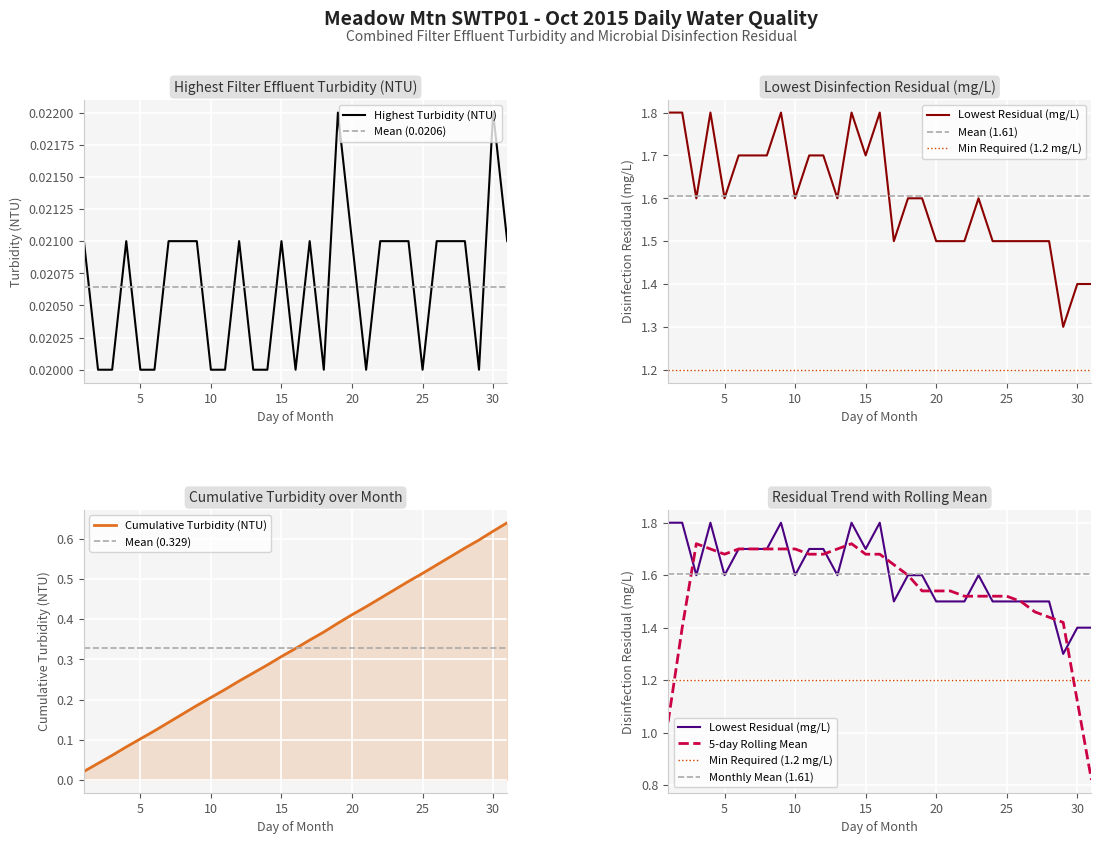

At which label does Highest Turbidity (NTU) reach its minimum?

2